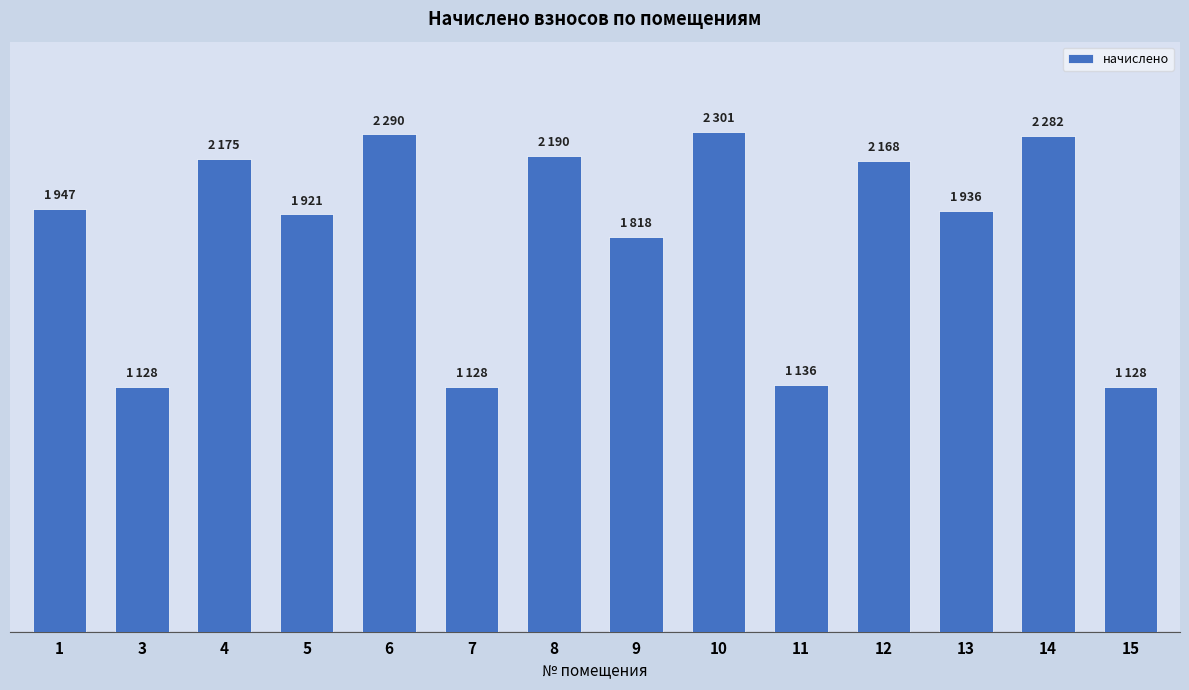

What is the ratio of the value at 12 to the value at 6?

0.9